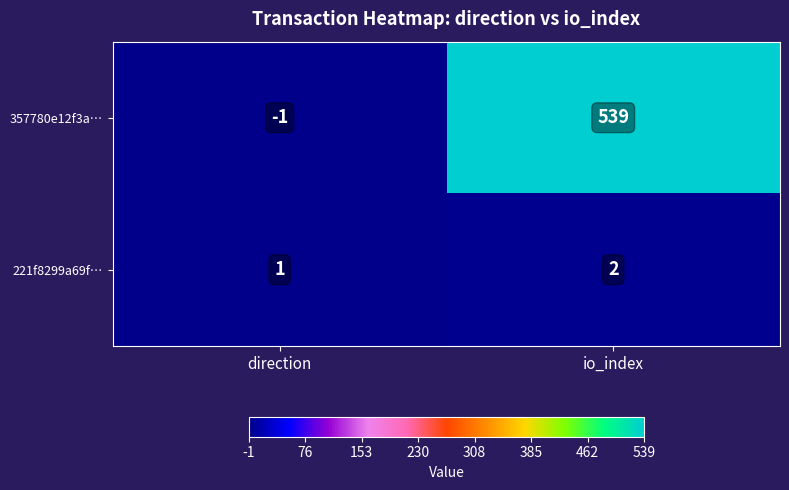

Reading left to right, transcribe all the data shown in this chart.

357780e12f3a…: -1	539
221f8299a69f…: 1	2